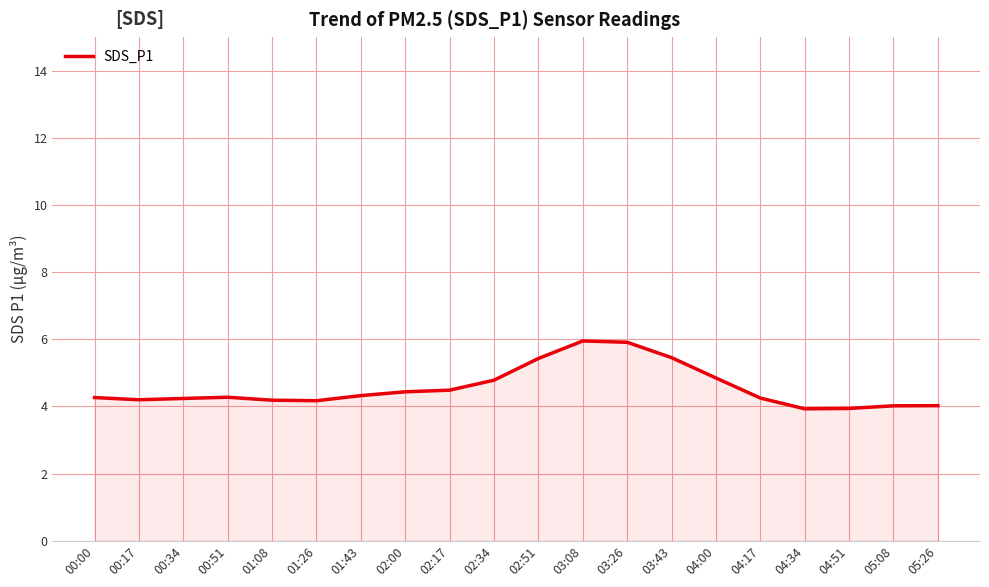

Read the value at 03:26.

5.9